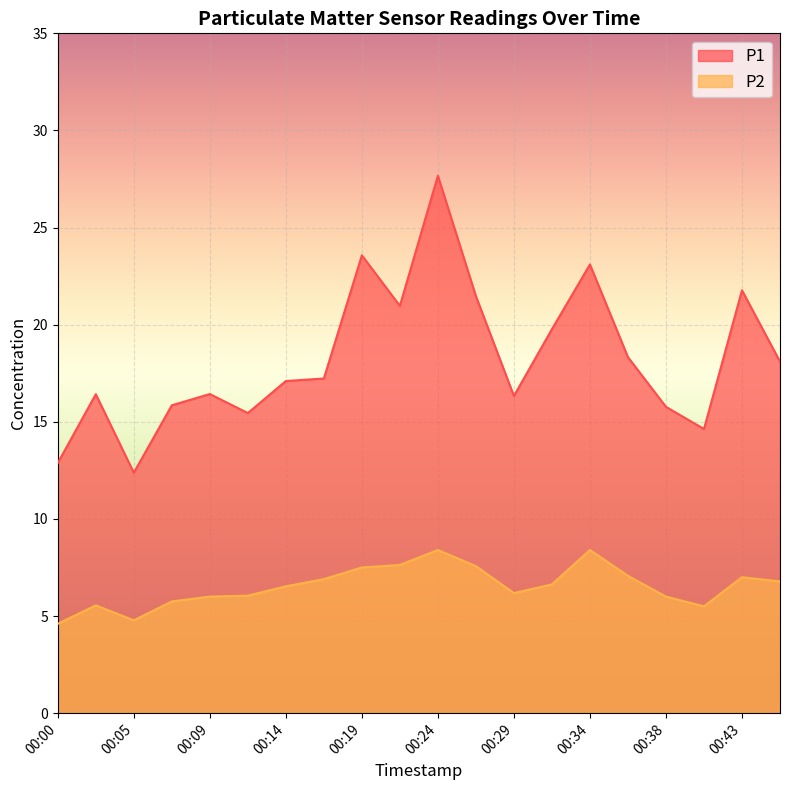

What are all the series names shown in the legend?

P1, P2